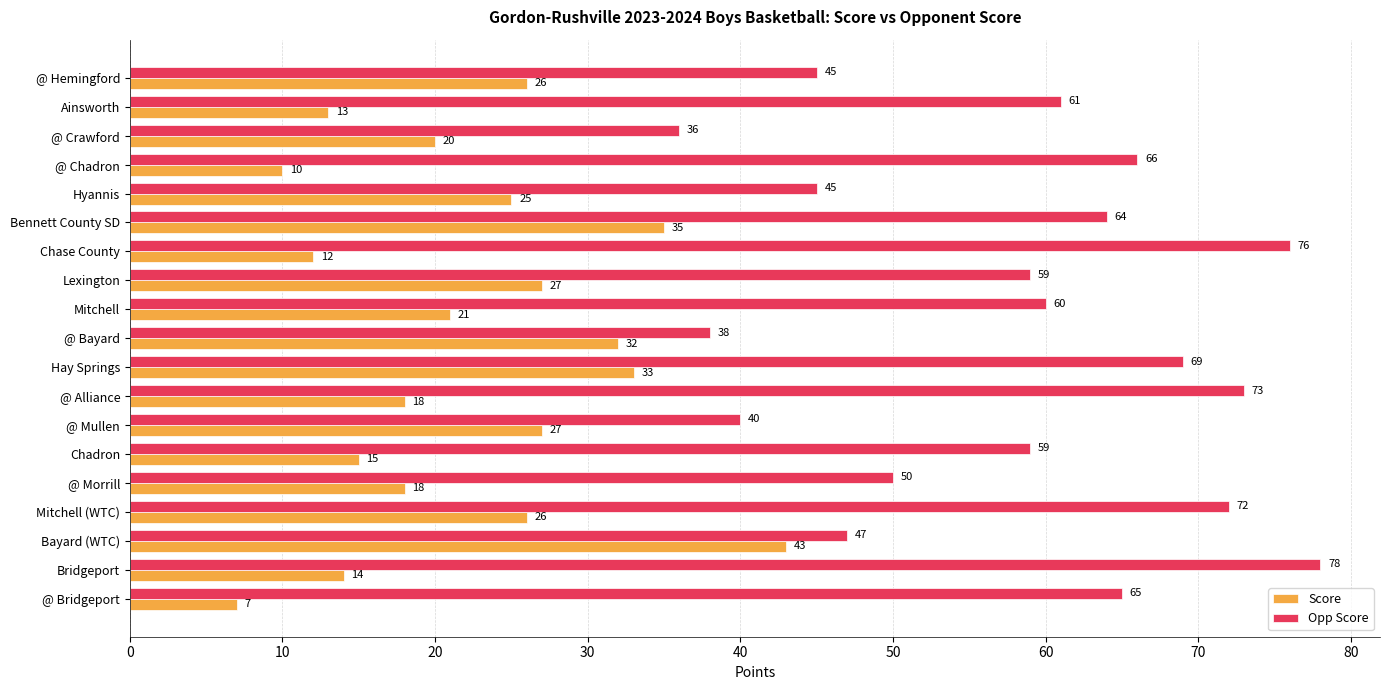

The Opp Score series shows 69 at Hay Springs. True or false?

True